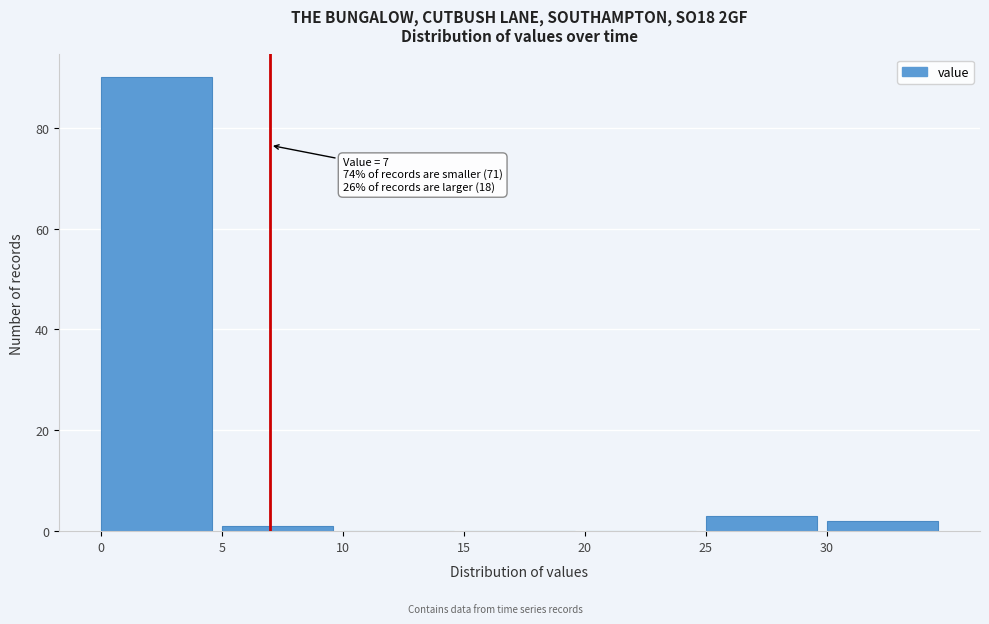

Over which range of the x-axis is the bar tallest?

0 to 5